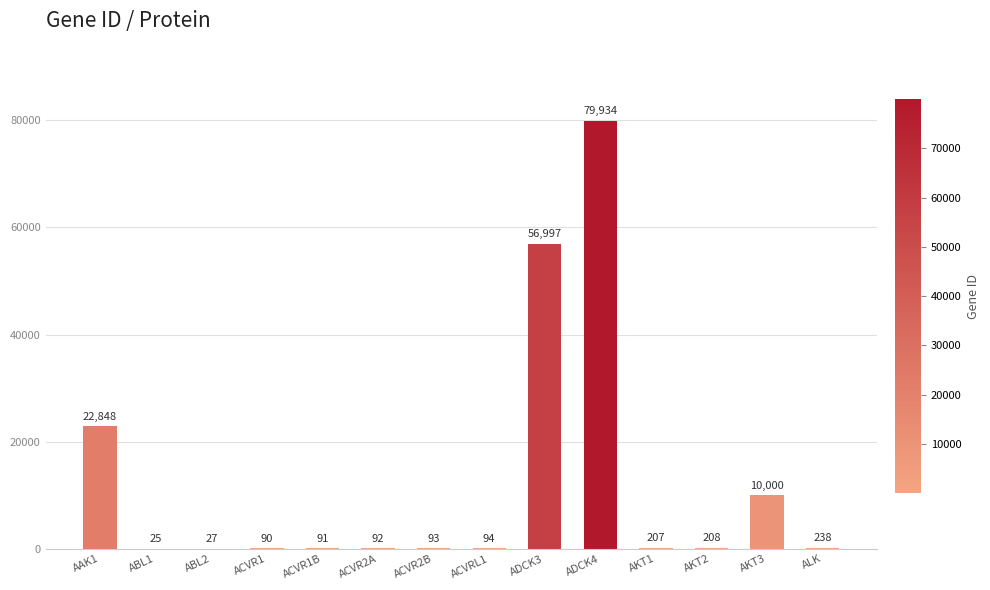

At which label is the value closest to 39979?

ADCK3